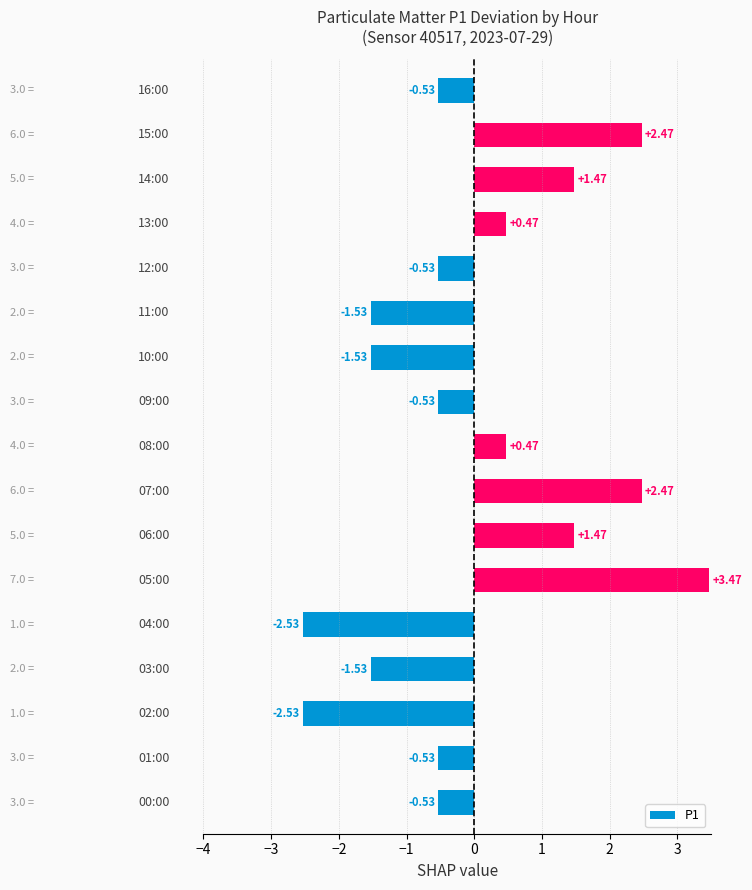

What is the difference between the second highest and minimum values?

5.0